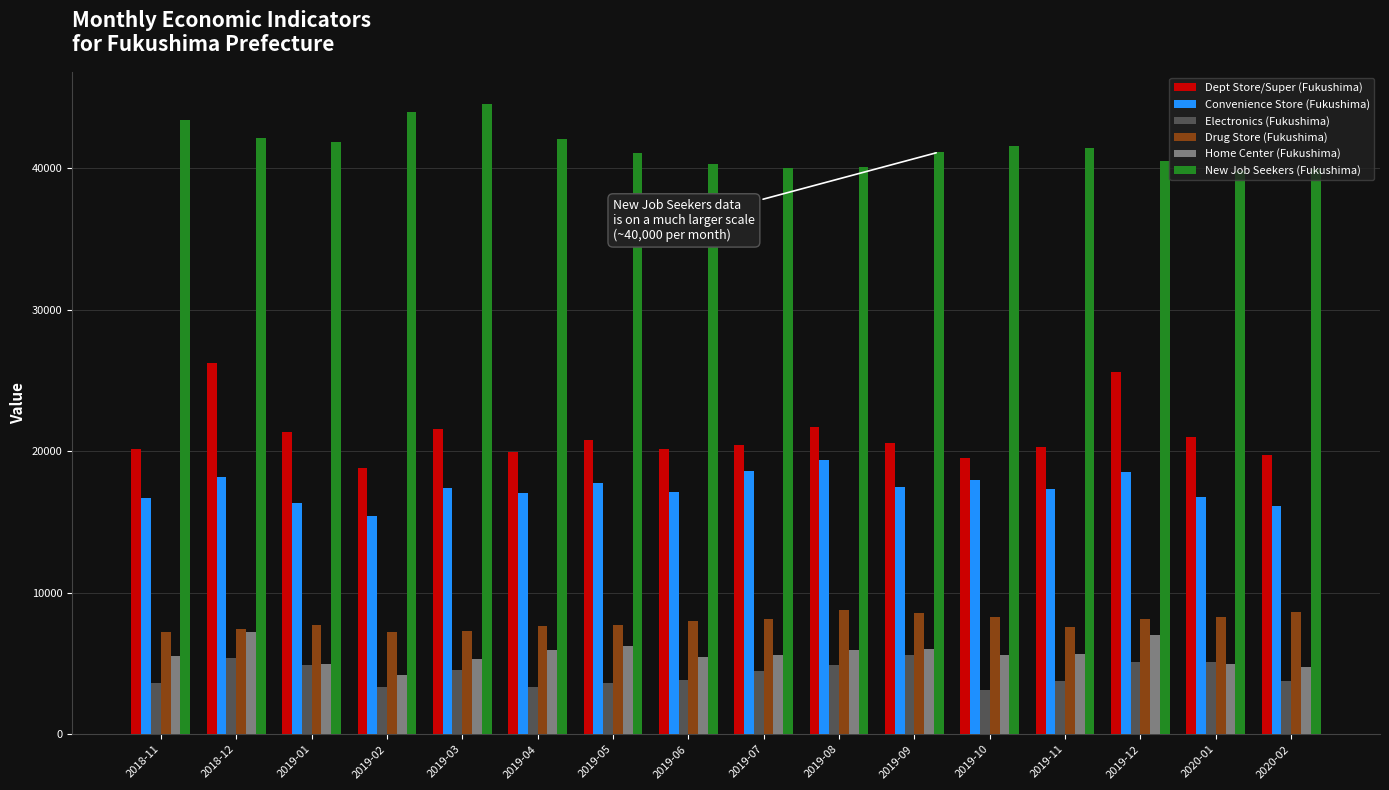

At which label does Convenience Store (Fukushima) reach its minimum?

2019-02